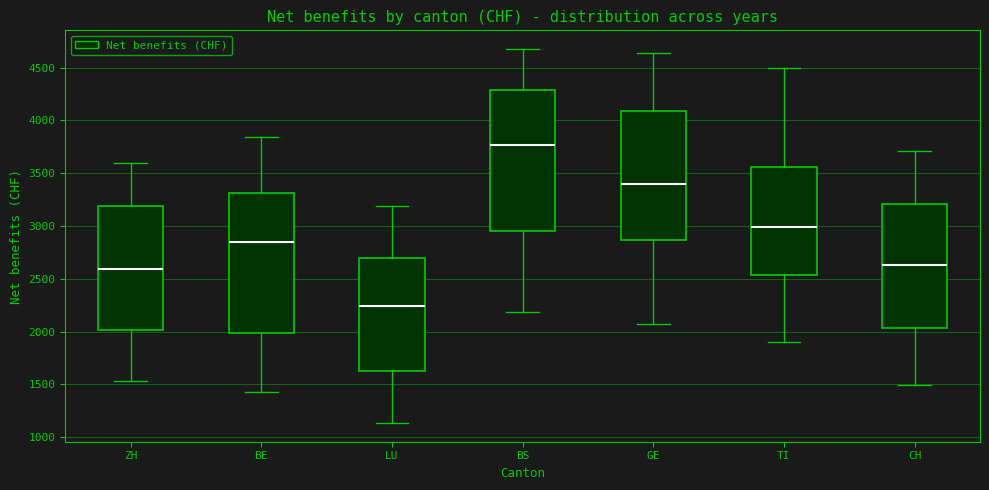

Which box's median line is the highest?

BS